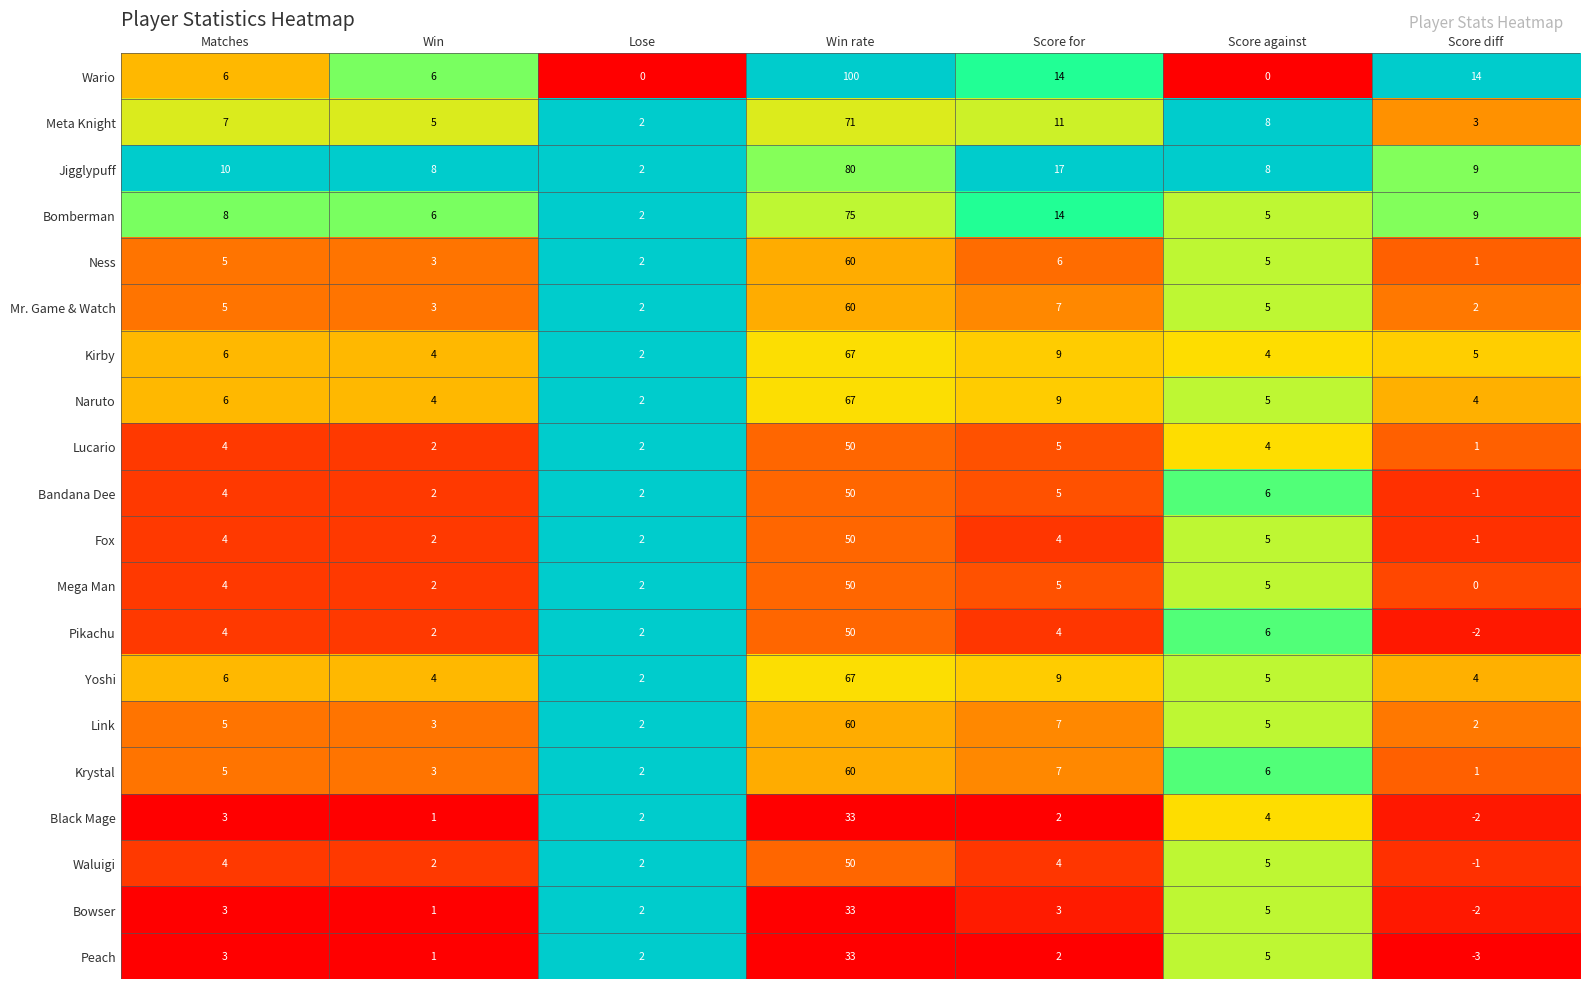

Which series has the largest total across all categories?

Wario